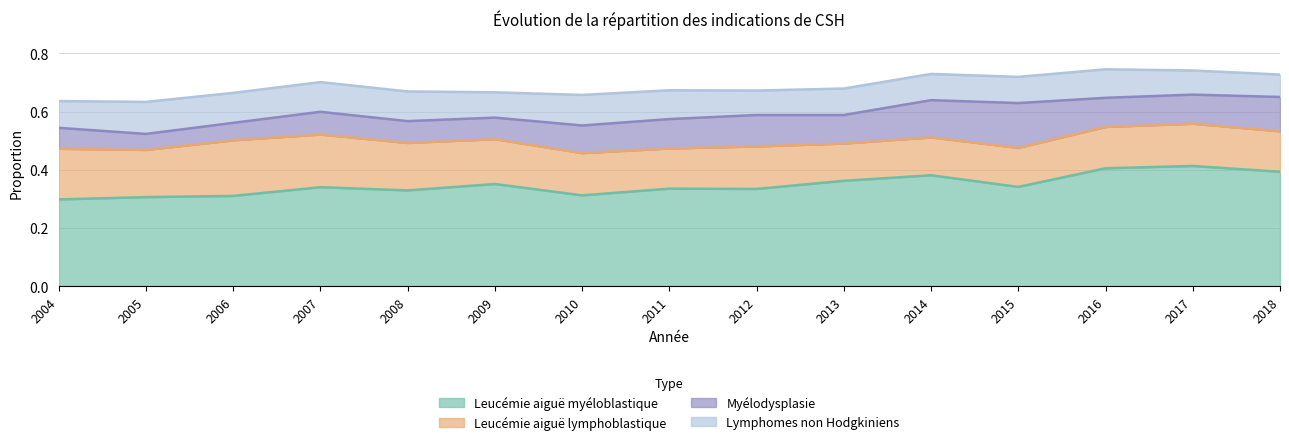

Rank the series at 2016 from lowest to highest value.

Lymphomes non Hodgkiniens, Myélodysplasie, Leucémie aiguë lymphoblastique, Leucémie aiguë myéloblastique